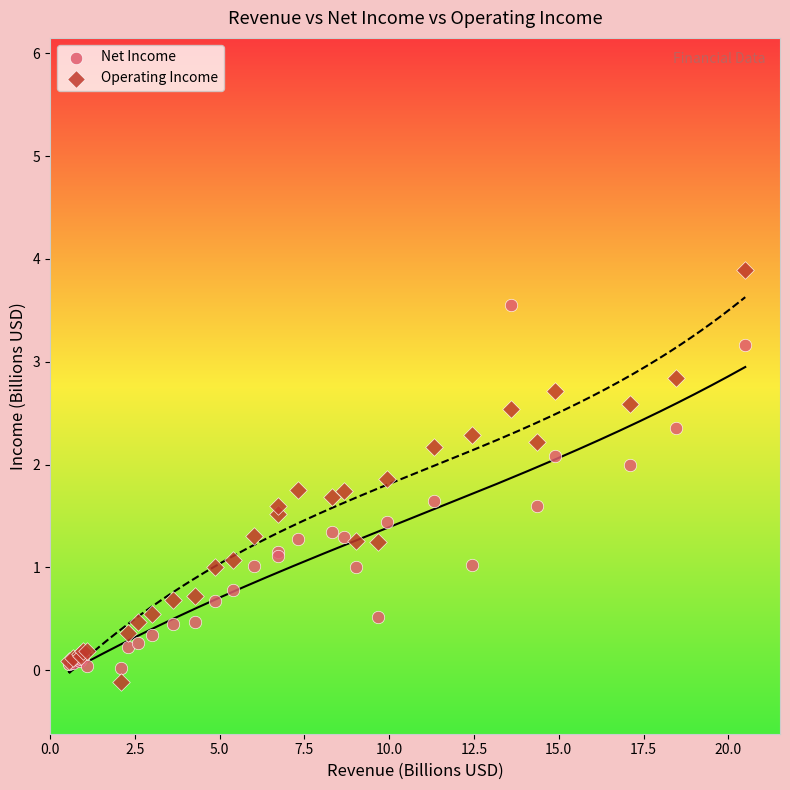

What are all the series names shown in the legend?

Net Income, Operating Income